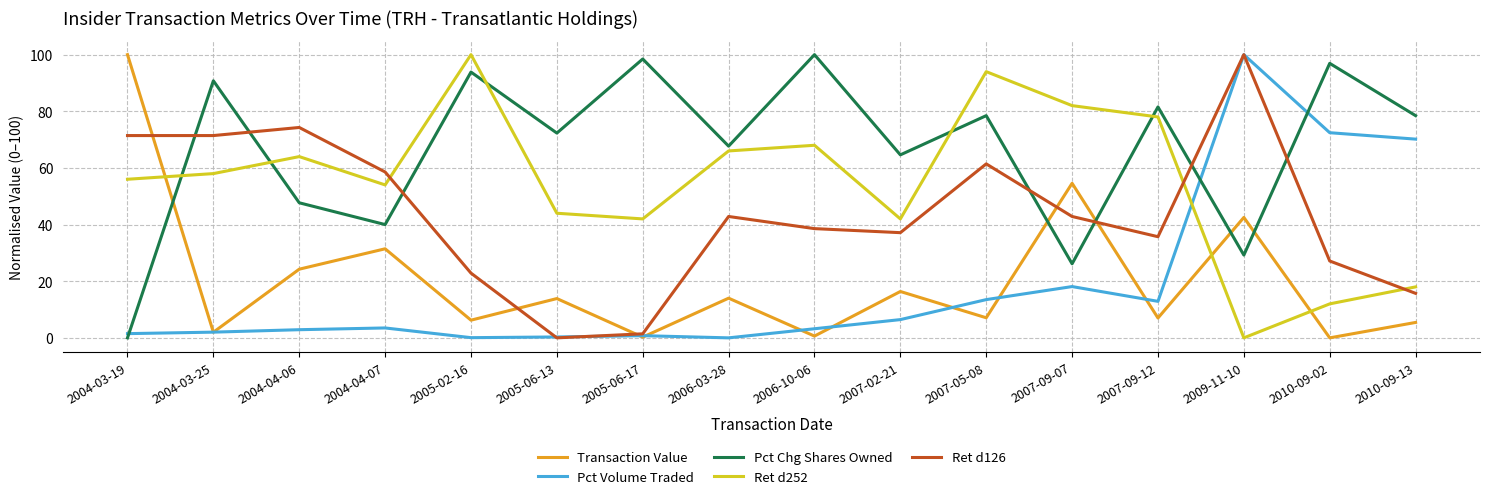

At which category is the sum across all series the highest?

2009-11-10